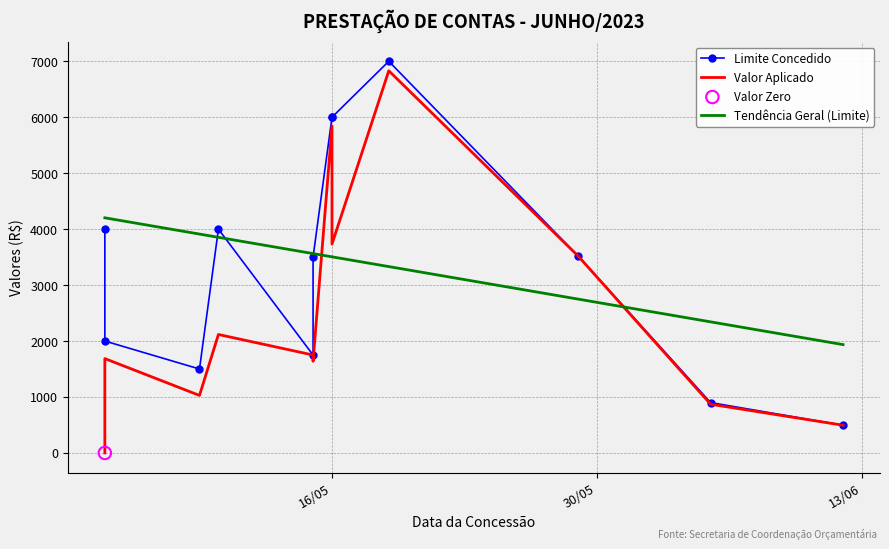

Which series contains the lowest Y value?

Valor Aplicado